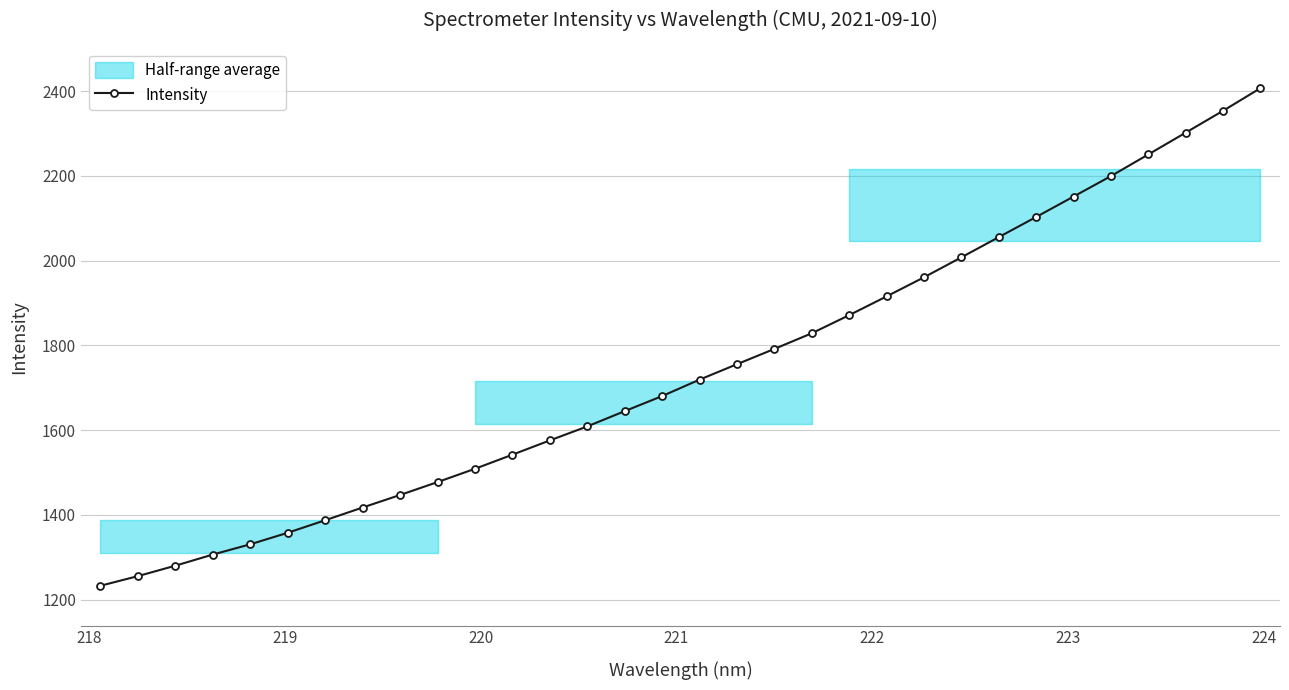

What is the maximum value shown in the chart?

2406.8